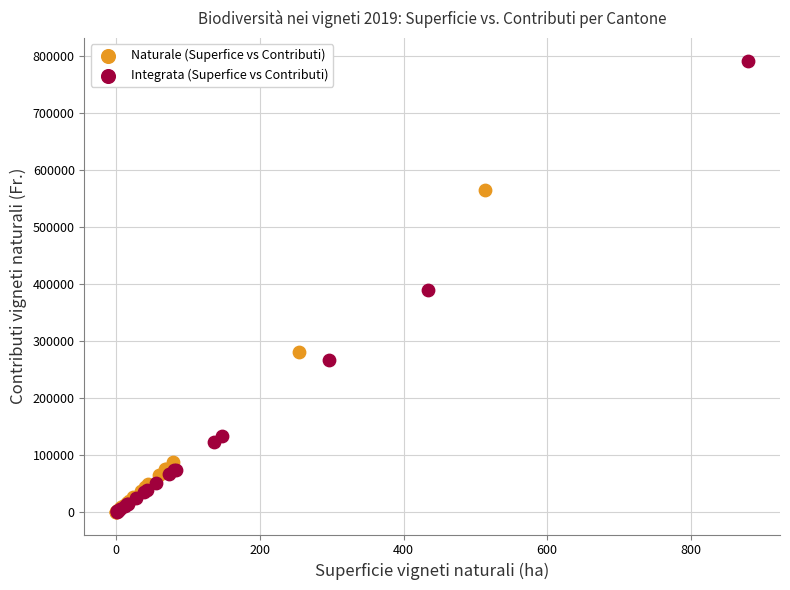

Which series has the widest spread of Y values?

Integrata (Superfice vs Contributi)